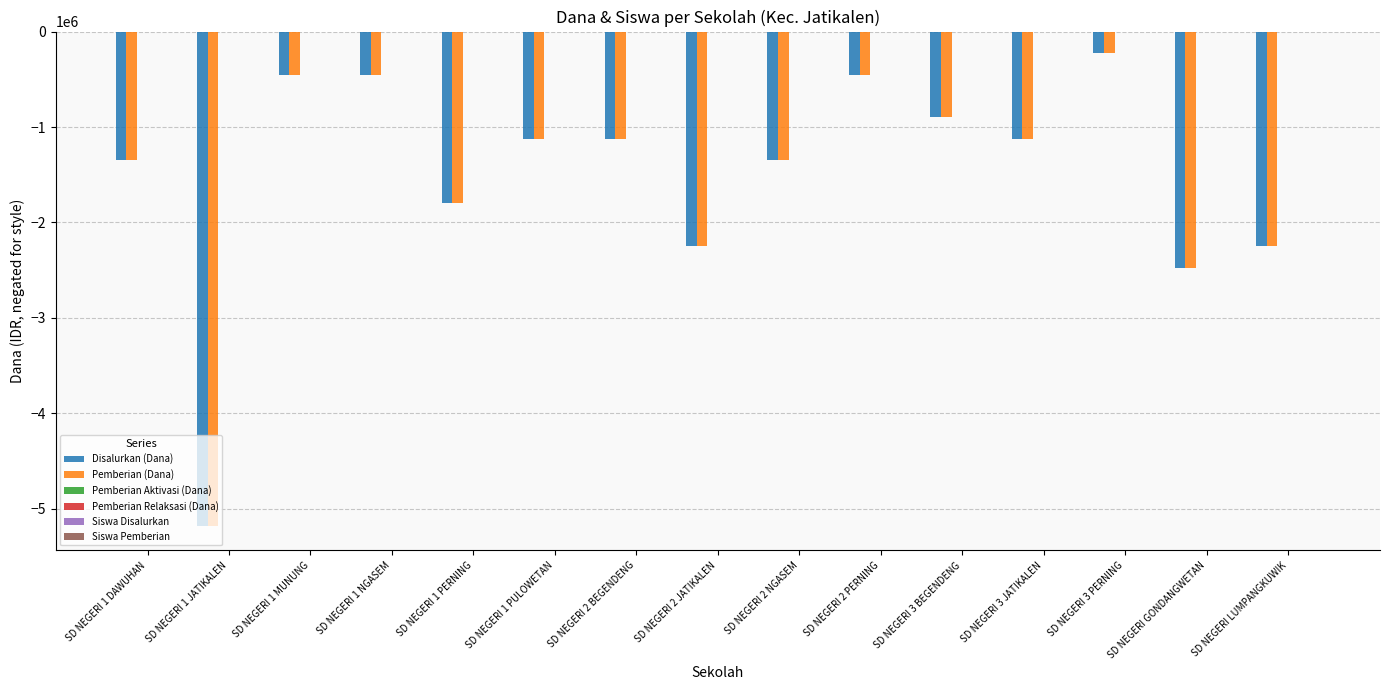

What is the difference between the maximum and minimum values in the Siswa Pemberian series?

22